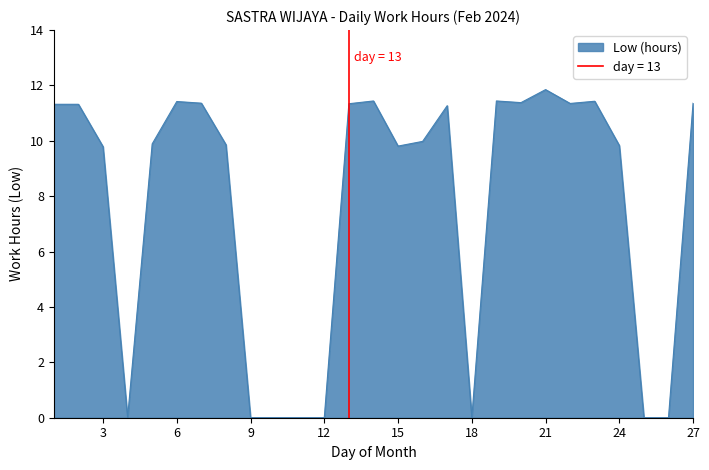

Where is the first local minimum?

4